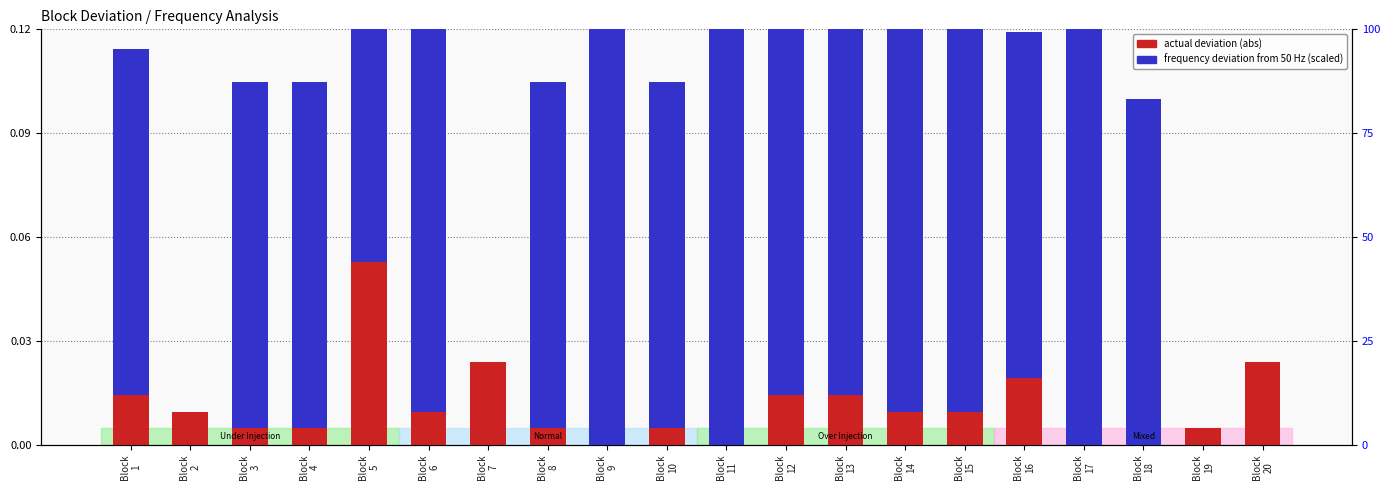

What is the total value across all series at Block
18?

0.1